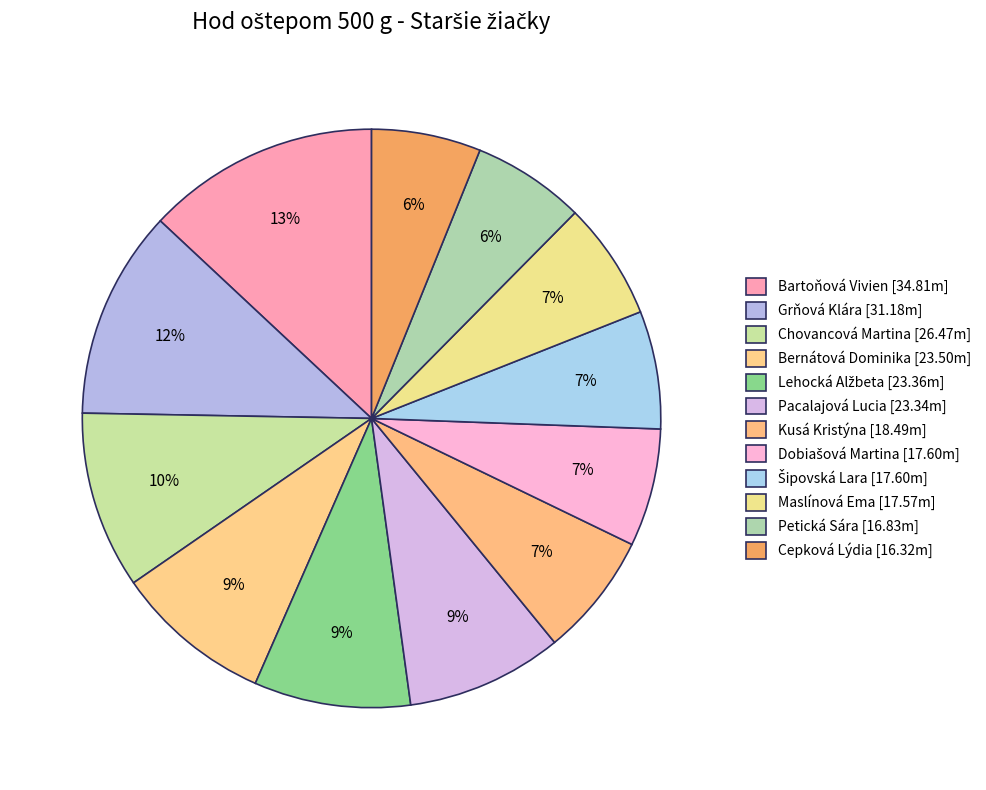

Which category has the biggest portion of the pie?

Bartoňová Vivien